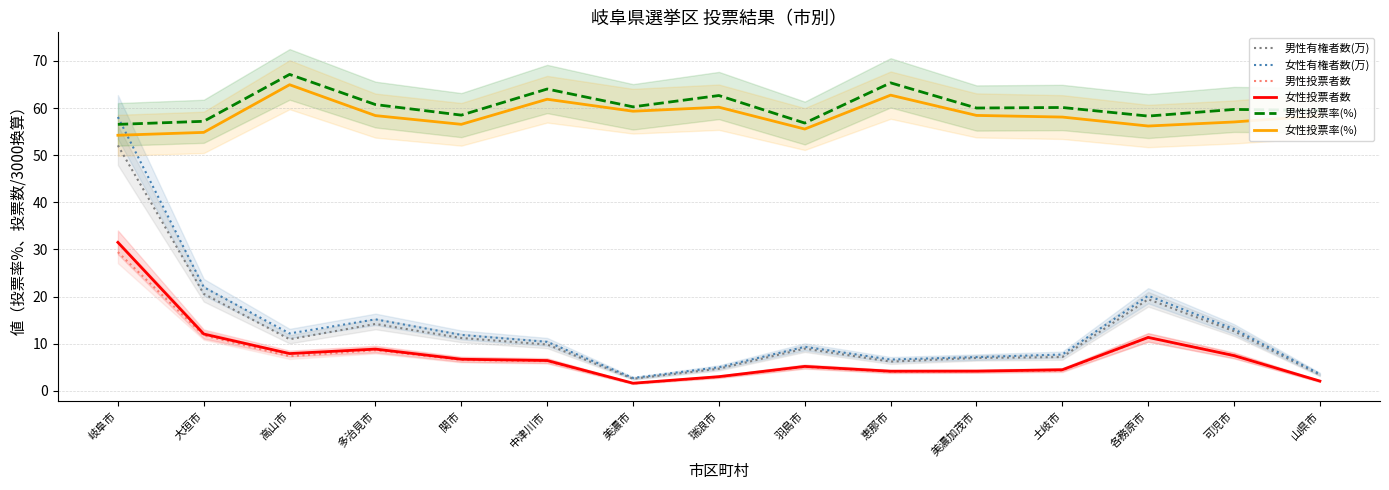

True or false: 男性有権者数(万) has a value of 3.8 at 可児市.

False